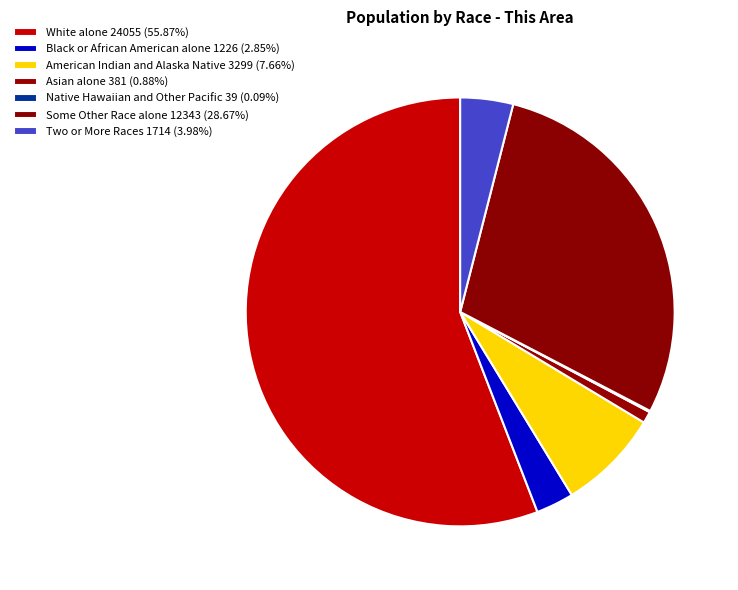

Which slice represents more than half of the pie?

White alone